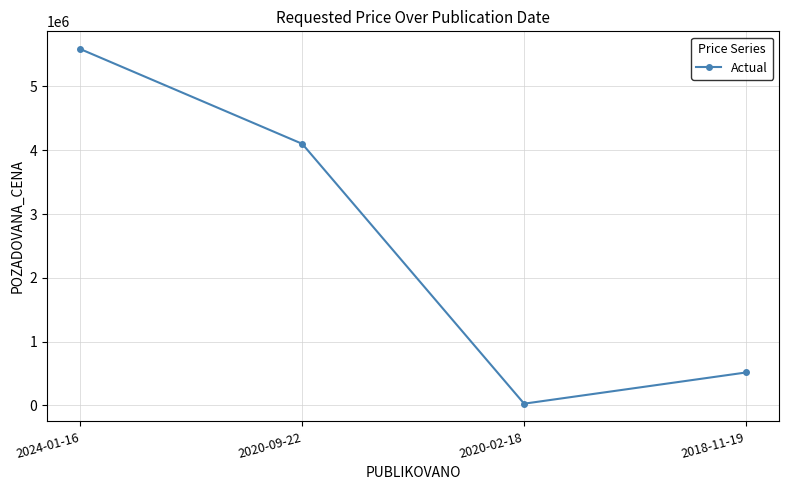

What is the label of the 3rd point from the left?

2020-02-18